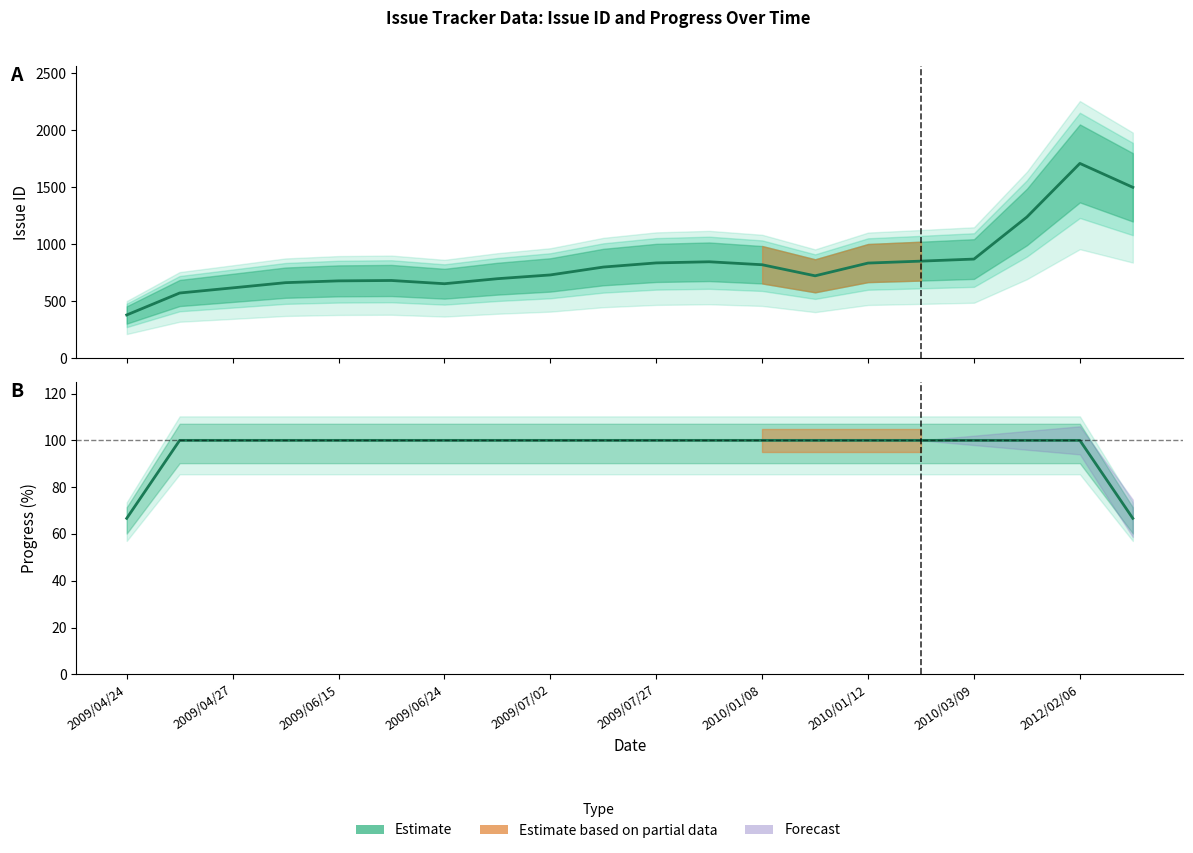

Rank the series at 2009/06/15 from lowest to highest value.

Progress, Issue ID